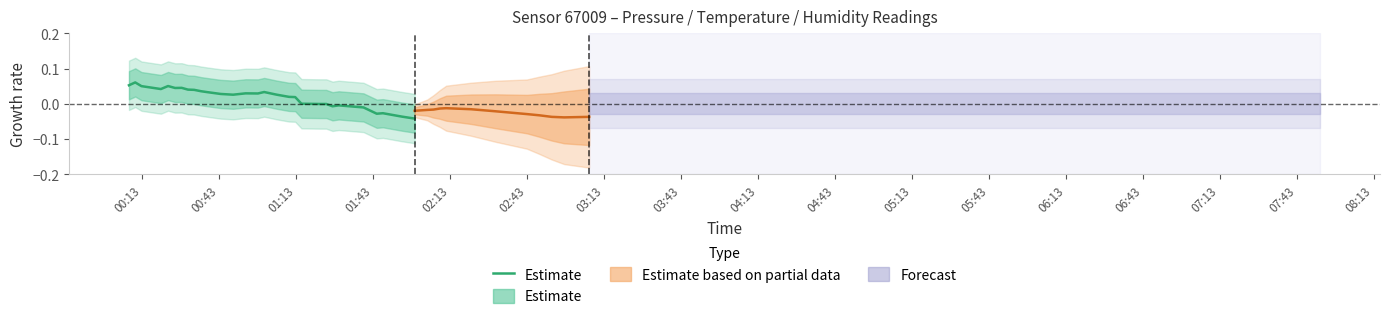

True or false: the data has more than 0 interior local peaks.

True